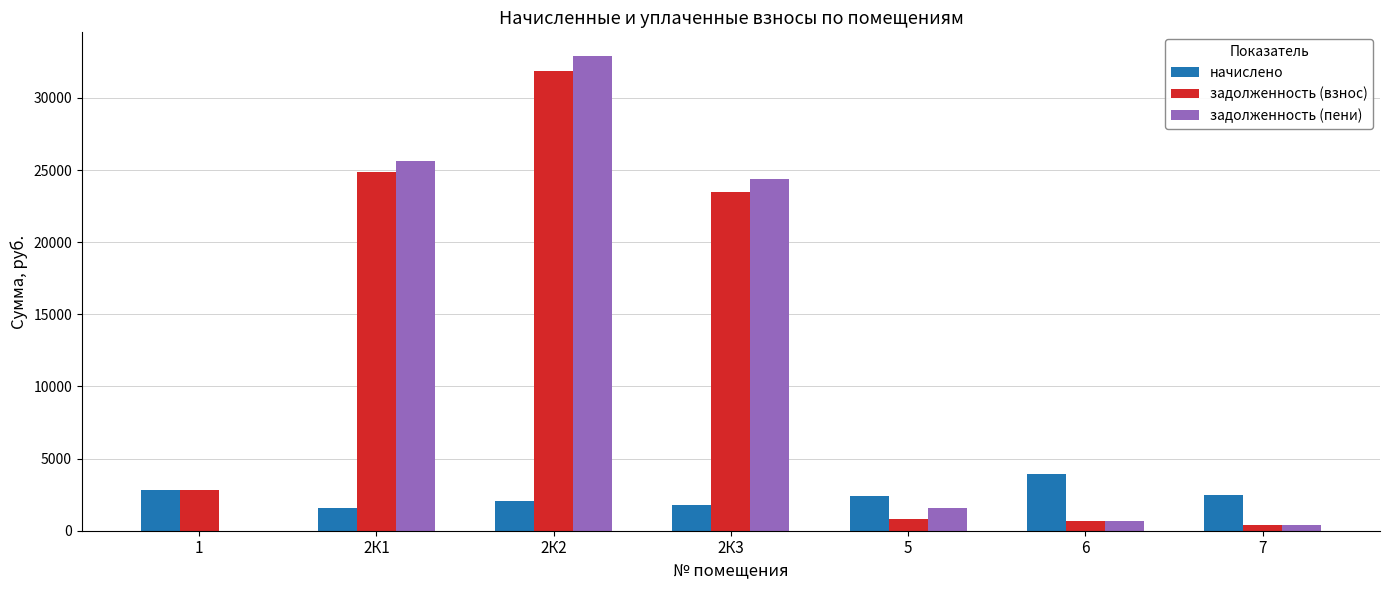

What is the difference between the задолженность (пени) values at 2К1 and 2К2?

7247.0